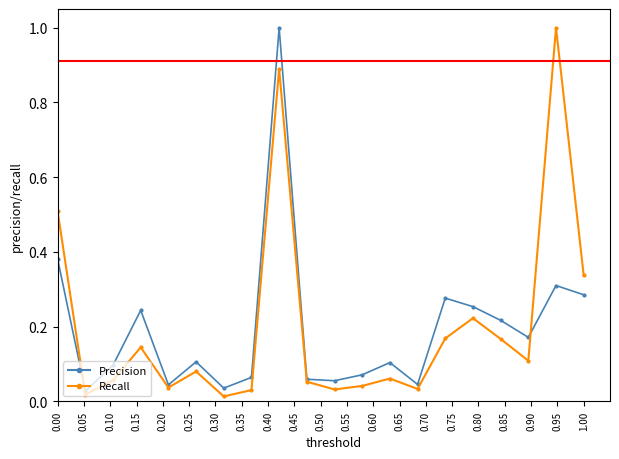

True or false: Precision has more than 1 interior local peaks.

True